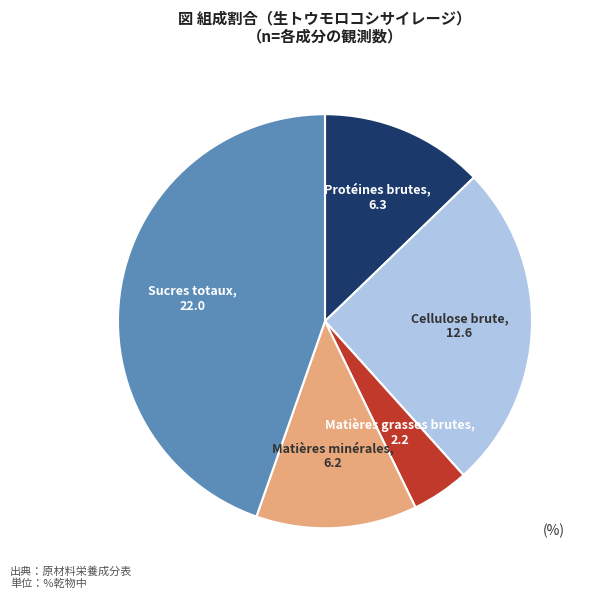

Is there any slice that represents more than half of the pie?

No